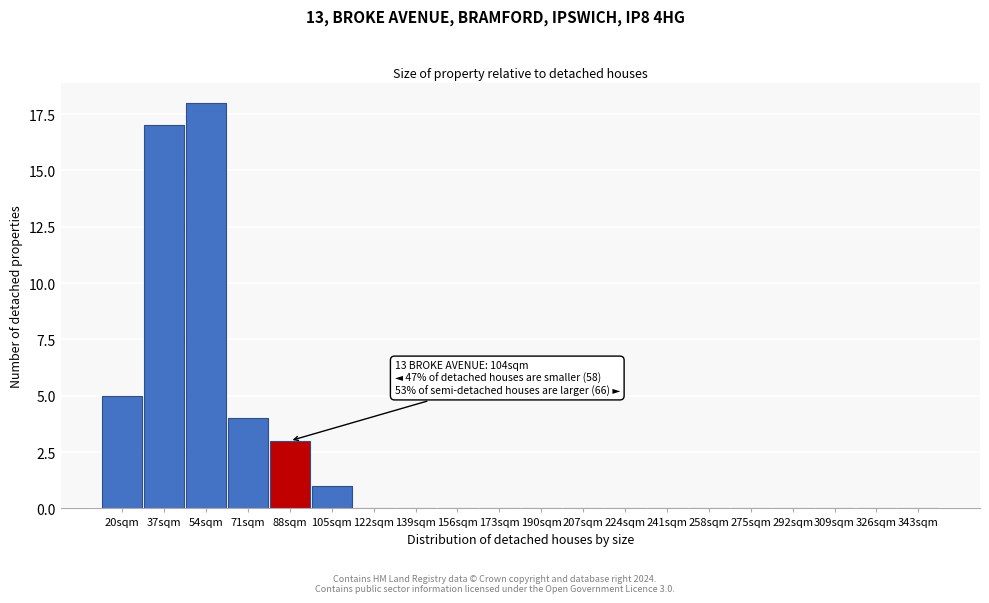

Reading left to right, transcribe all the data shown in this chart.

20sqm=5	37sqm=17	54sqm=18	71sqm=4	88sqm=3	105sqm=1	122sqm=0	139sqm=0	156sqm=0	173sqm=0	190sqm=0	207sqm=0	224sqm=0	241sqm=0	258sqm=0	275sqm=0	292sqm=0	309sqm=0	326sqm=0	343sqm=0